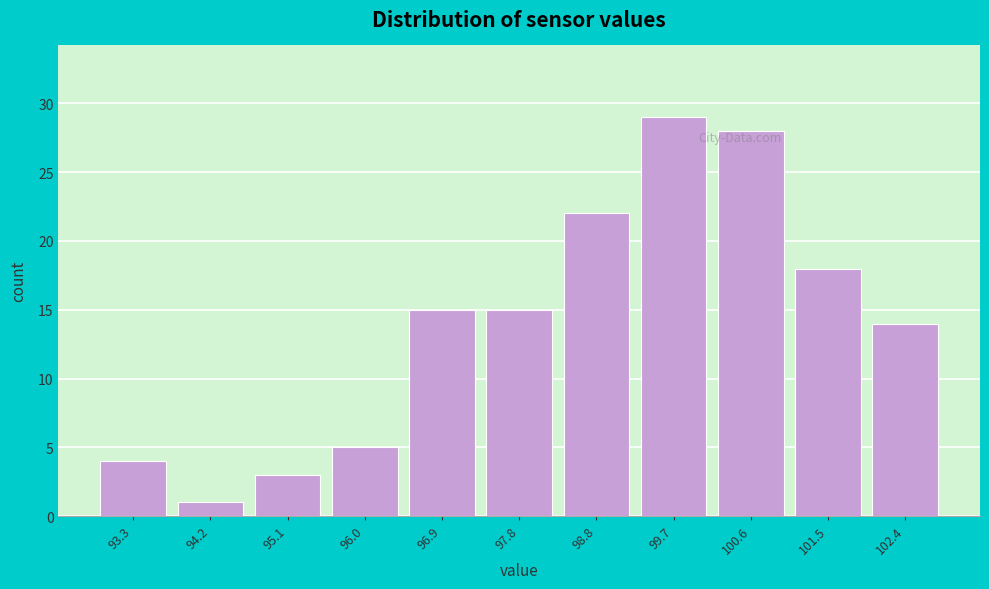

Reading left to right, extract all data points from this chart.

93.3=4	94.2=1	95.1=3	96.0=5	96.9=15	97.8=15	98.8=22	99.7=29	100.6=28	101.5=18	102.4=14